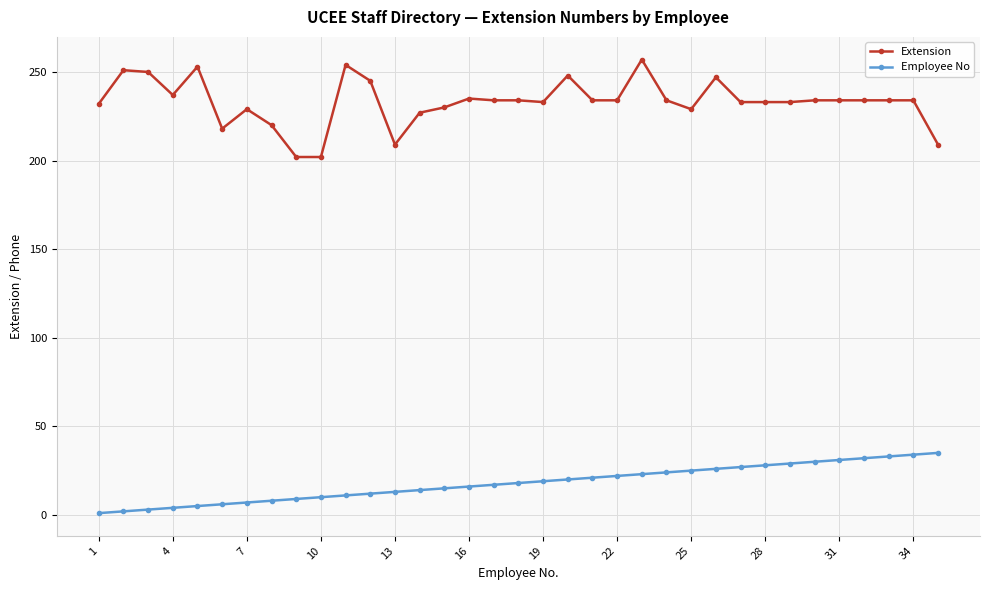

What is the maximum value shown in the chart?

257